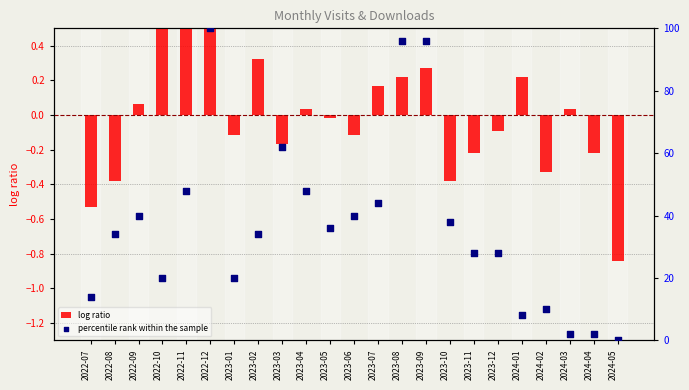

At which category is the sum across all series the highest?

2022-12